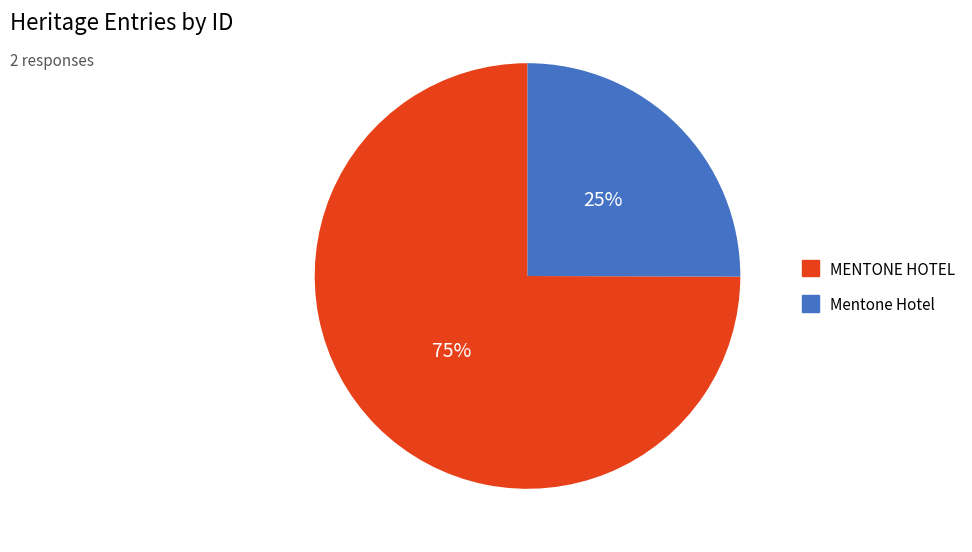

To the nearest percent, what is the difference between the MENTONE HOTEL and Mentone Hotel slice percentages?

50%